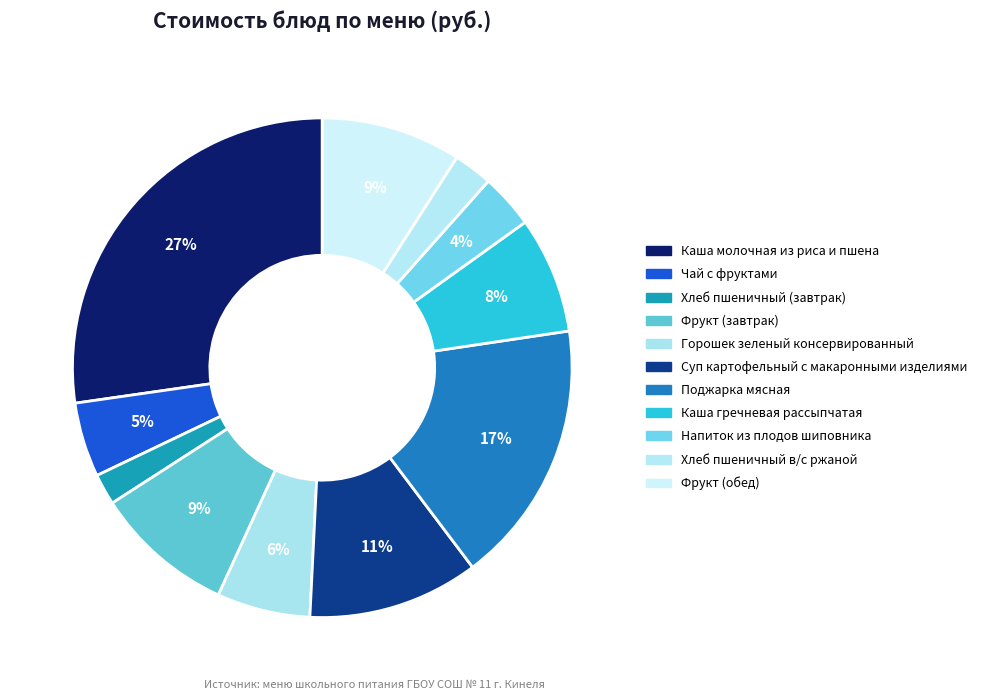

Which slice is the smallest?

Хлеб пшеничный (завтрак)